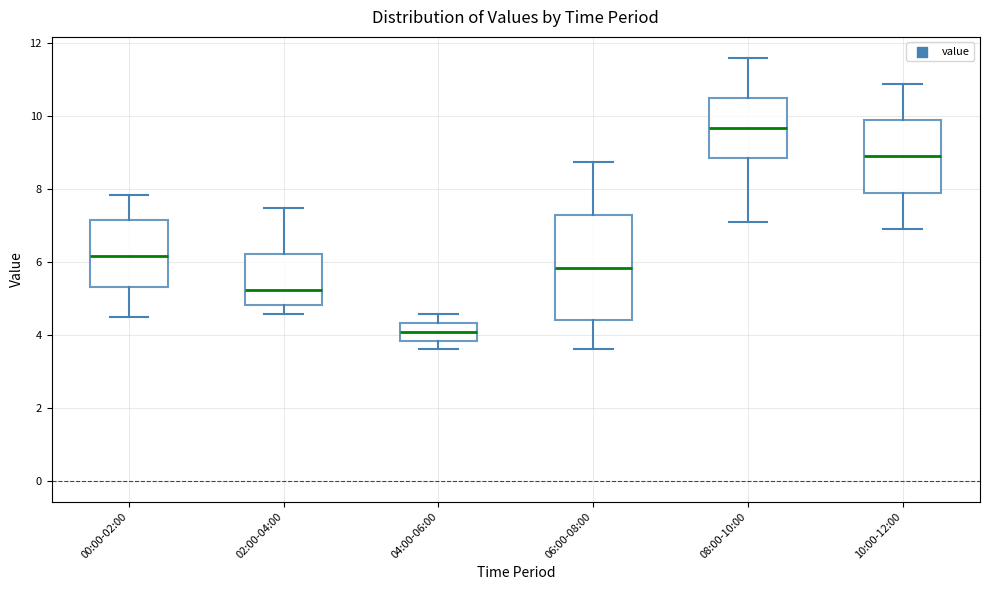

Which box has the lowest median line?

04:00-06:00